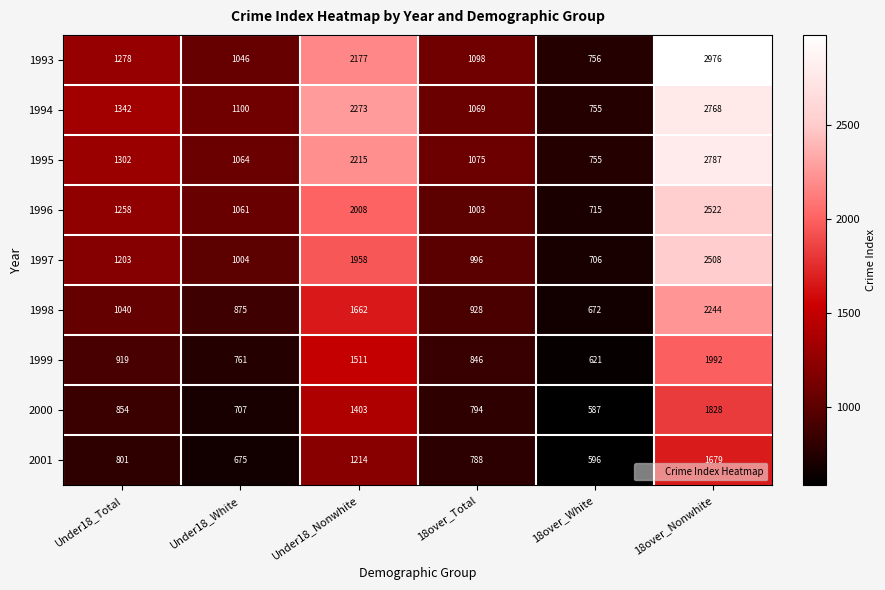

What value does the 2000 series have at Under18_Nonwhite, to the nearest 10?

1400